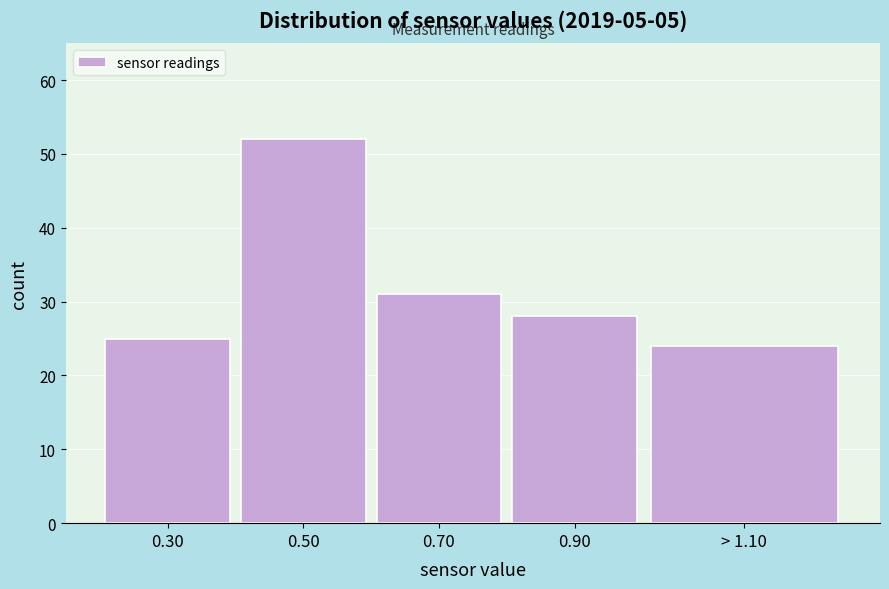

Reading right to left, list all the values displayed in this chart.

24	28	31	52	25